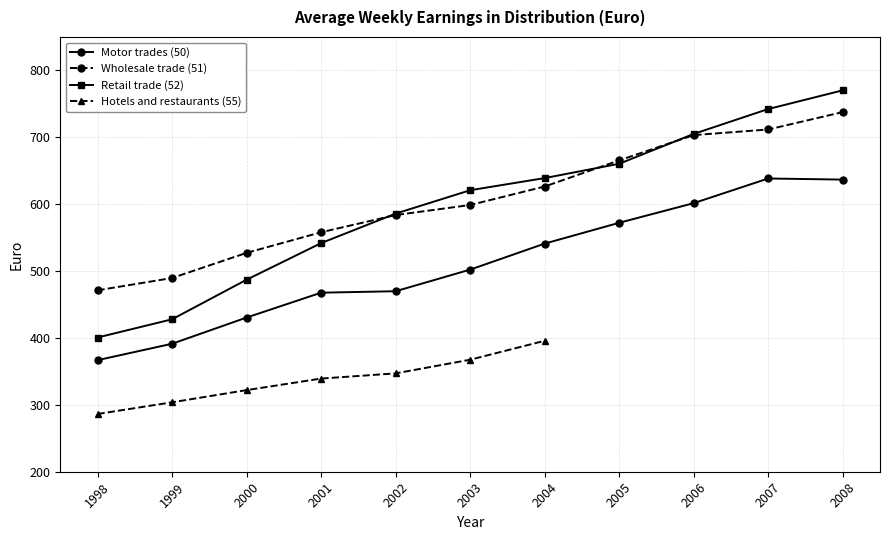

What is the maximum value shown in the chart?

770.2